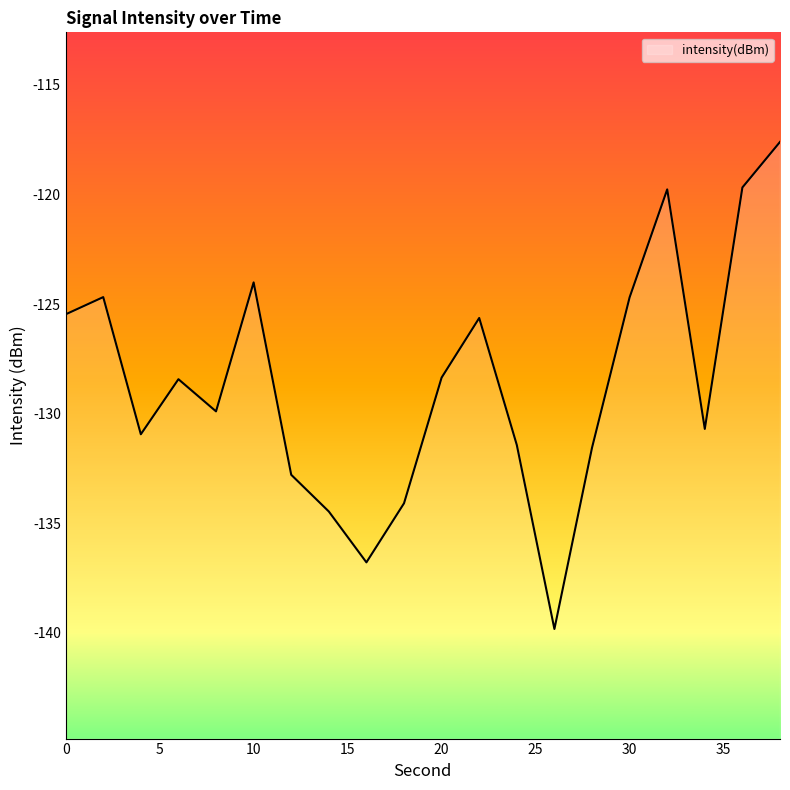

List the labels in order of value, largest first.

38, 36, 32, 10, 2, 30, 0, 22, 20, 6, 8, 34, 4, 24, 28, 12, 18, 14, 16, 26